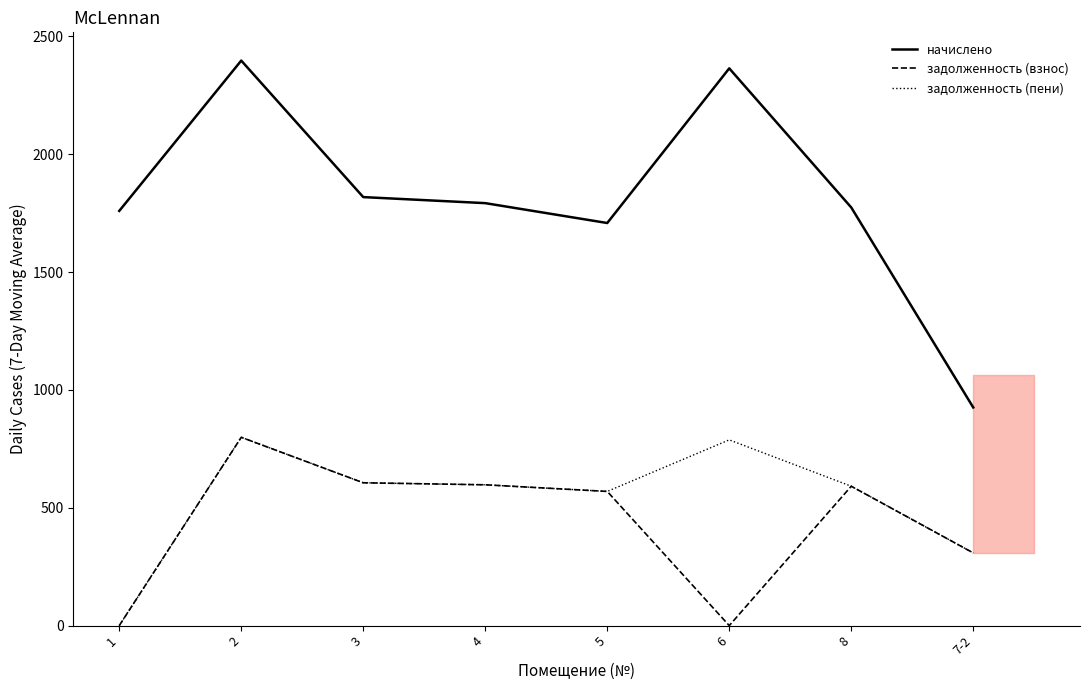

What is the difference between the maximum and minimum values in the начислено series?

1471.9